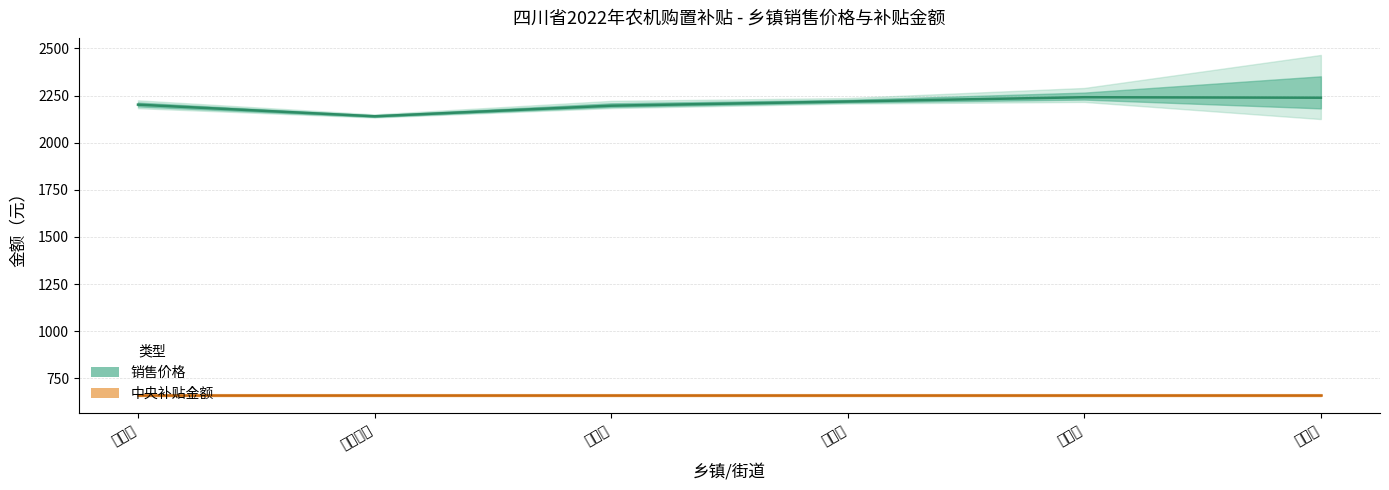

True or false: 销售价格 has more than 0 points higher than both neighbors.

True